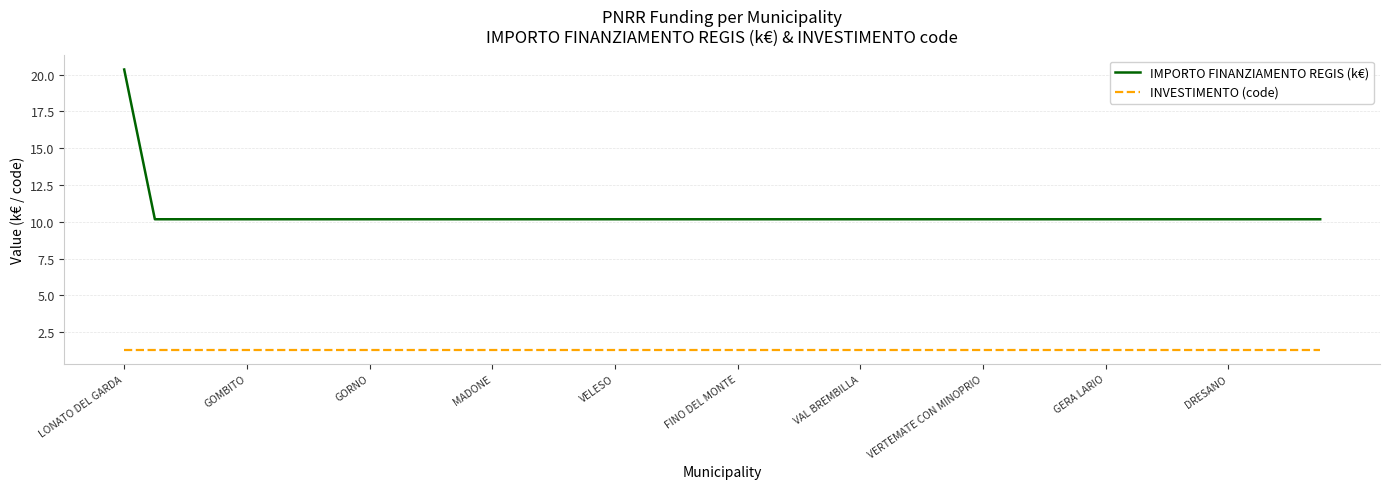

Which series has the largest range (max minus min)?

IMPORTO FINANZIAMENTO REGIS (k€)